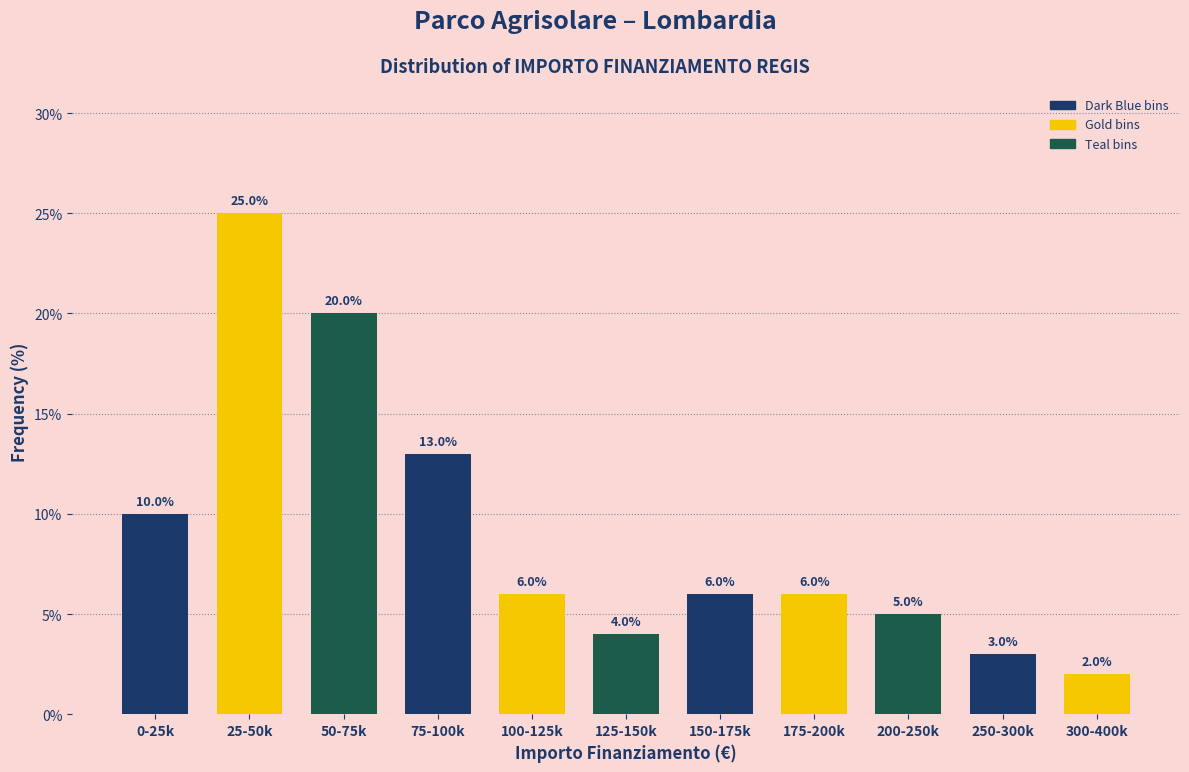

Reading right to left, extract all data points from this chart.

2	3	5	6	6	4	6	13	20	25	10